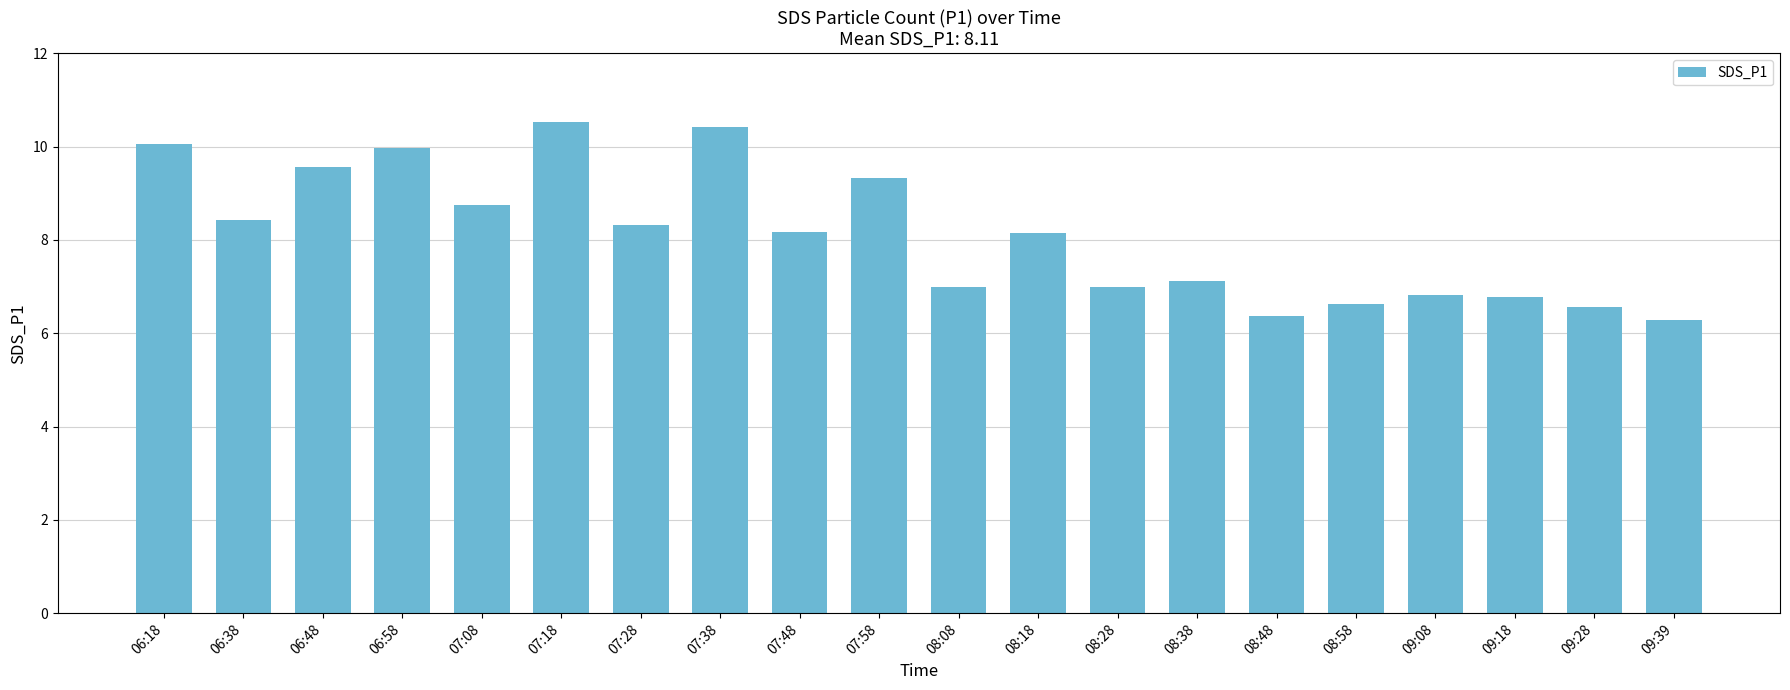

What is the label of the 15th bar from the right?

07:18